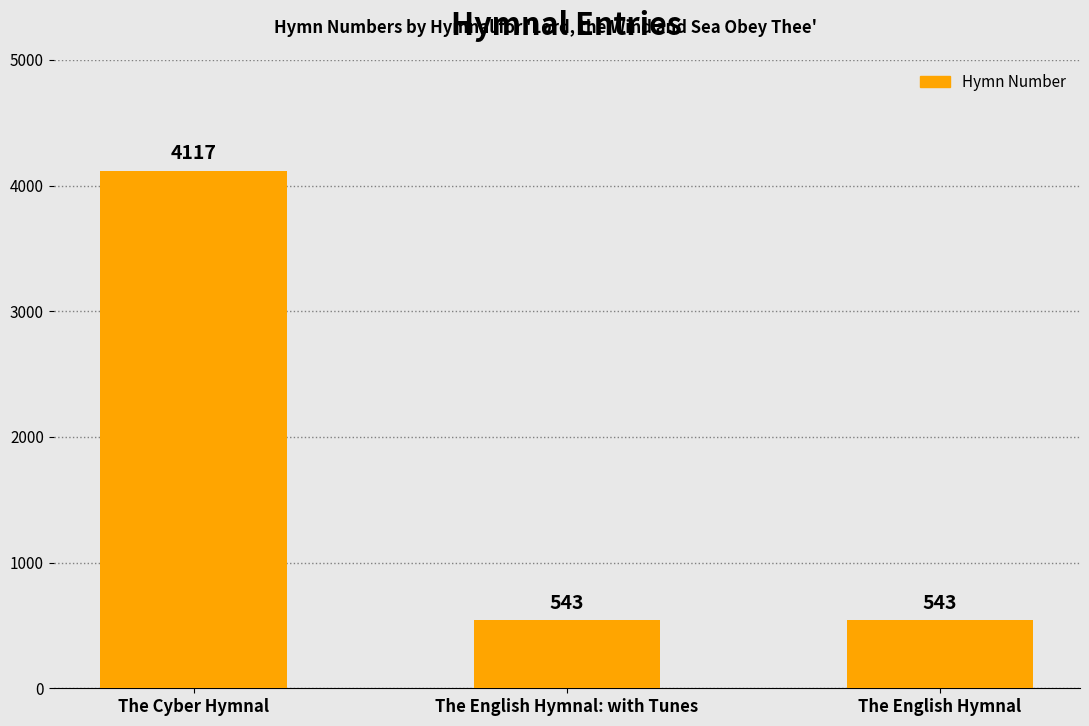

What is the greatest value displayed?

4117